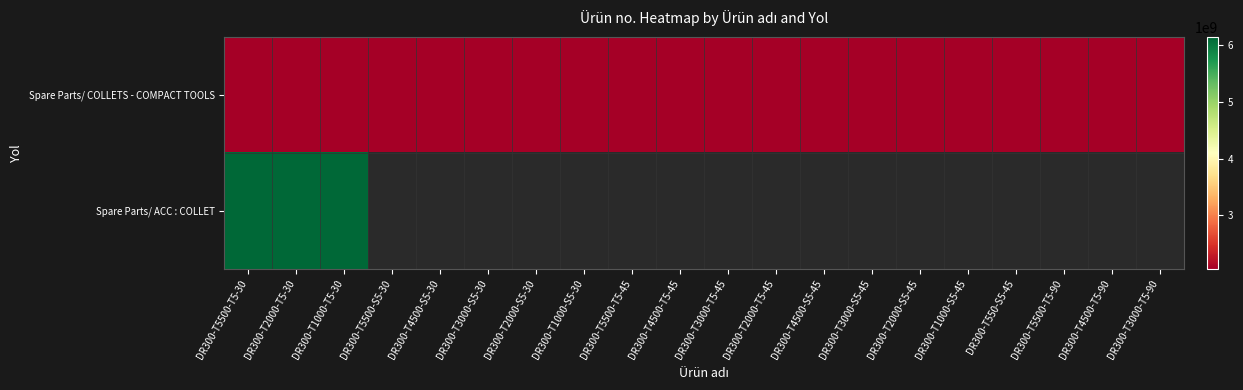

Rank the series at DR300-T4500-S5-45 from lowest to highest value.

Spare Parts/ COLLETS - COMPACT TOOLS, Spare Parts/ ACC : COLLET